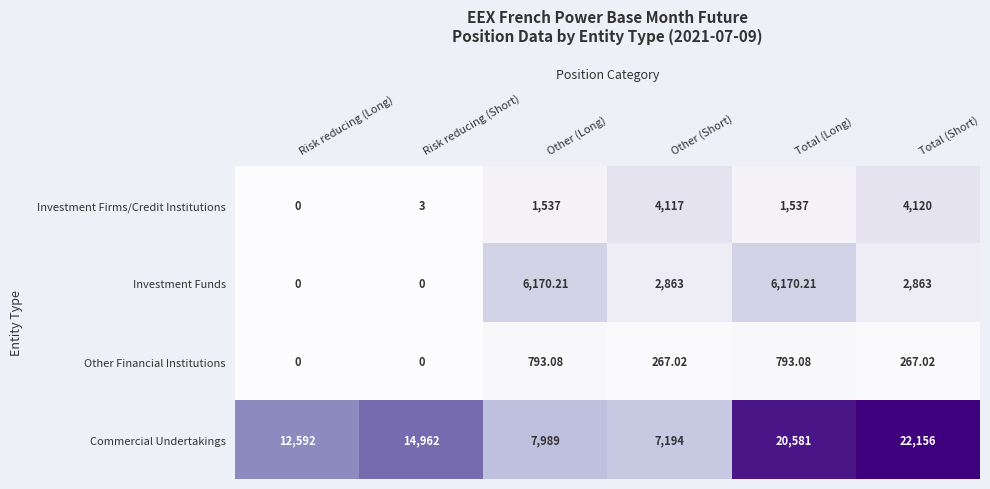

What is the difference between the highest and lowest values at Total (Short)?

21889.0